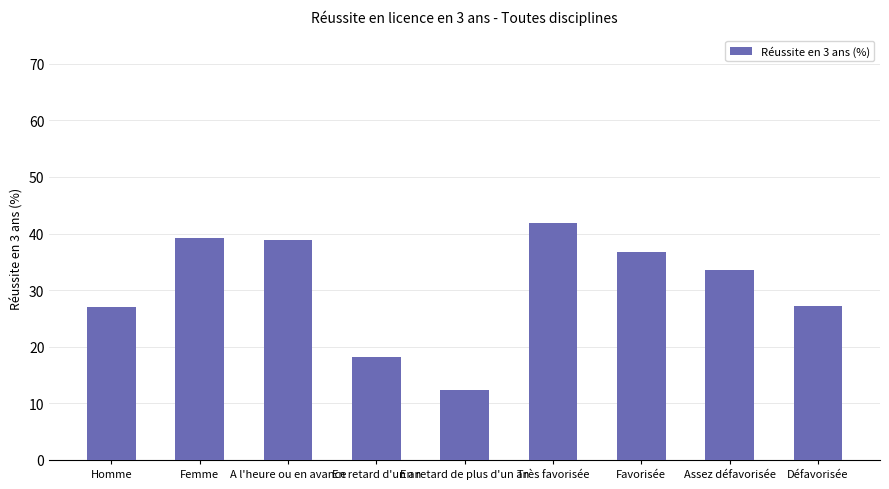

Between A l'heure ou en avance and Assez défavorisée, which is larger?

A l'heure ou en avance